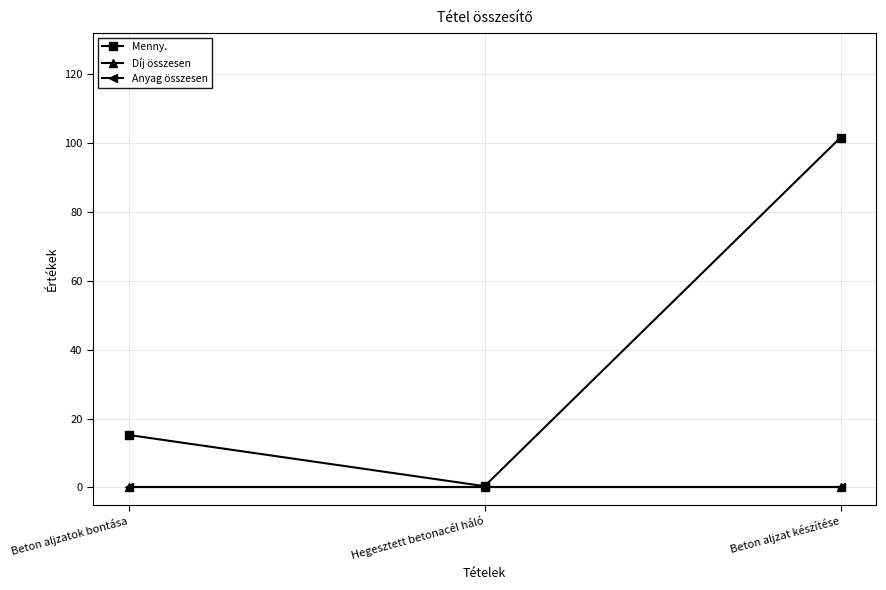

What is the label of the 3rd point from the right?

Beton aljzatok bontása